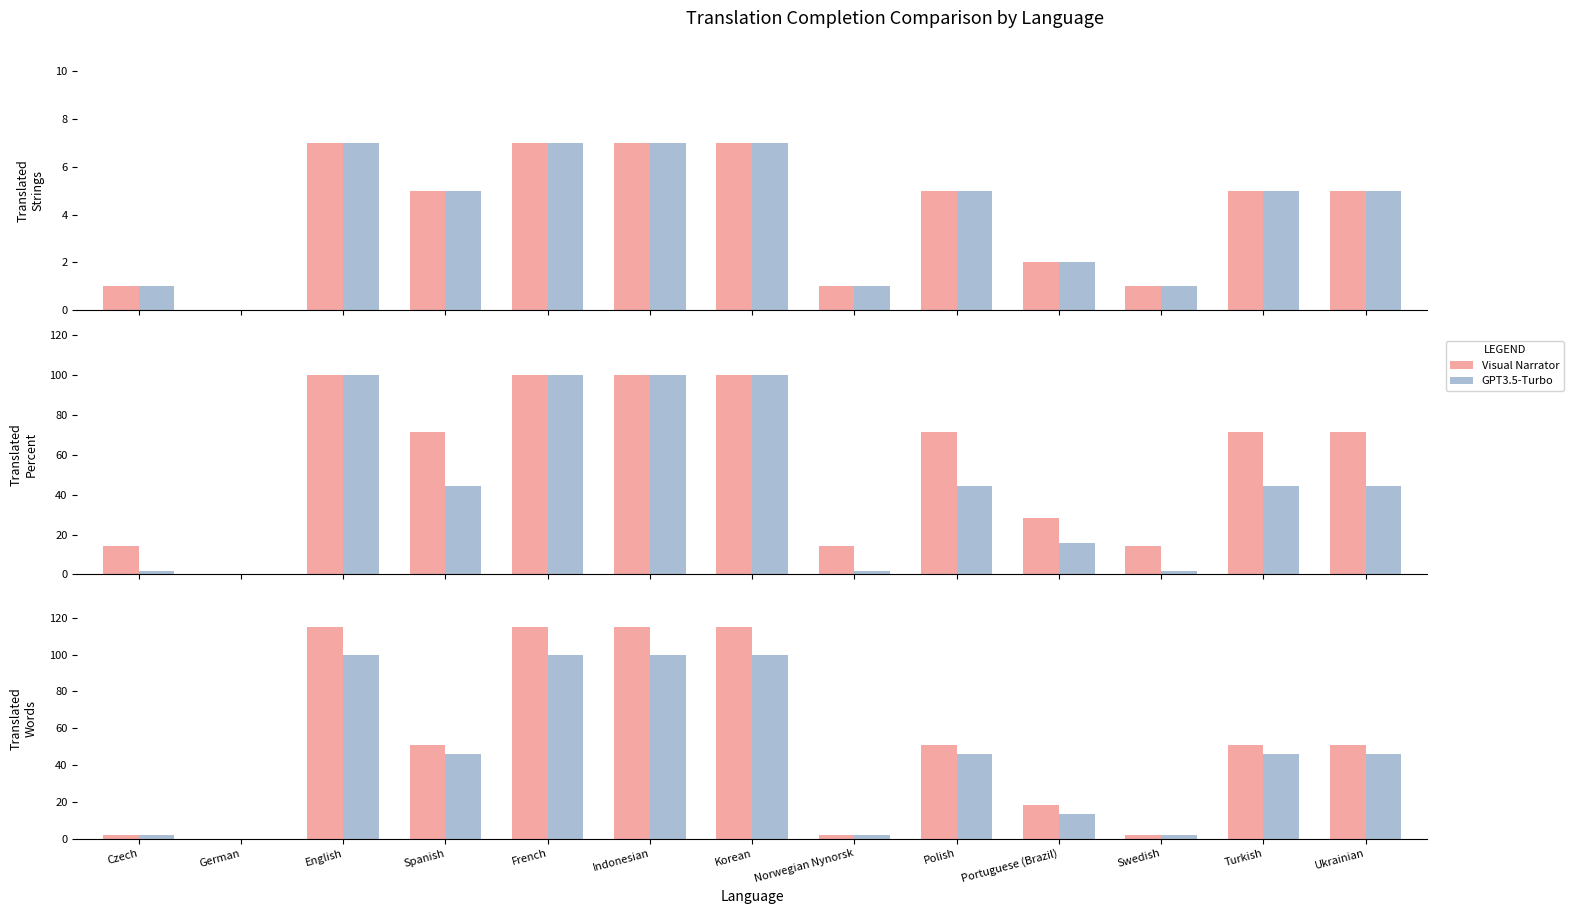

How many distinct data groups are displayed?

2